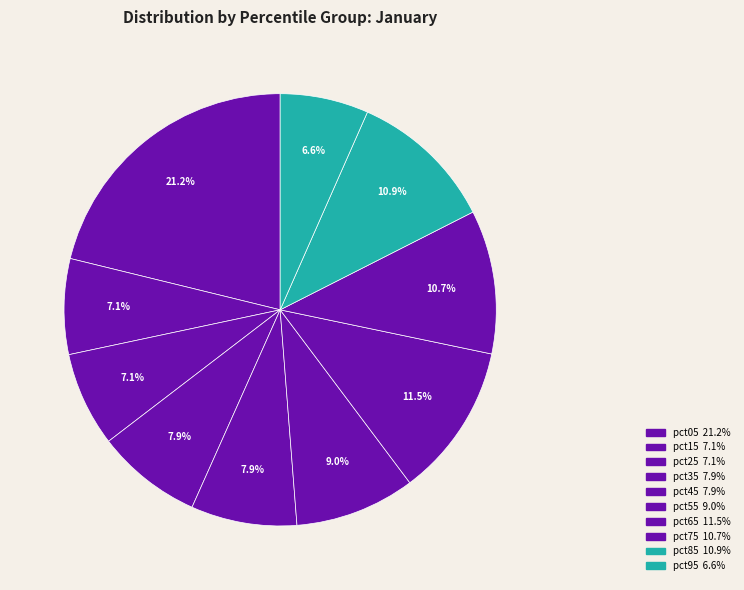

To the nearest percent, what is the combined percentage of pct05 and pct75?

32%